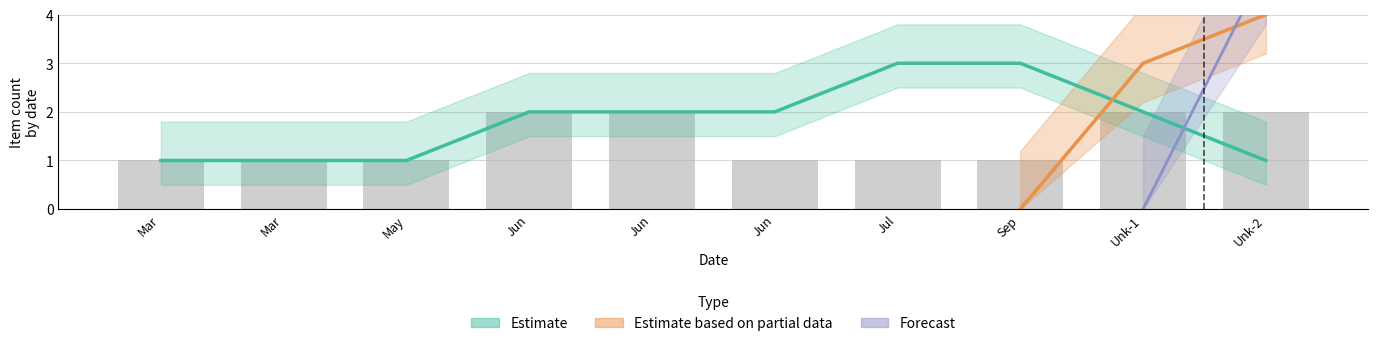

The value of Estimate based on partial data at Unknown is 4. True or false?

True